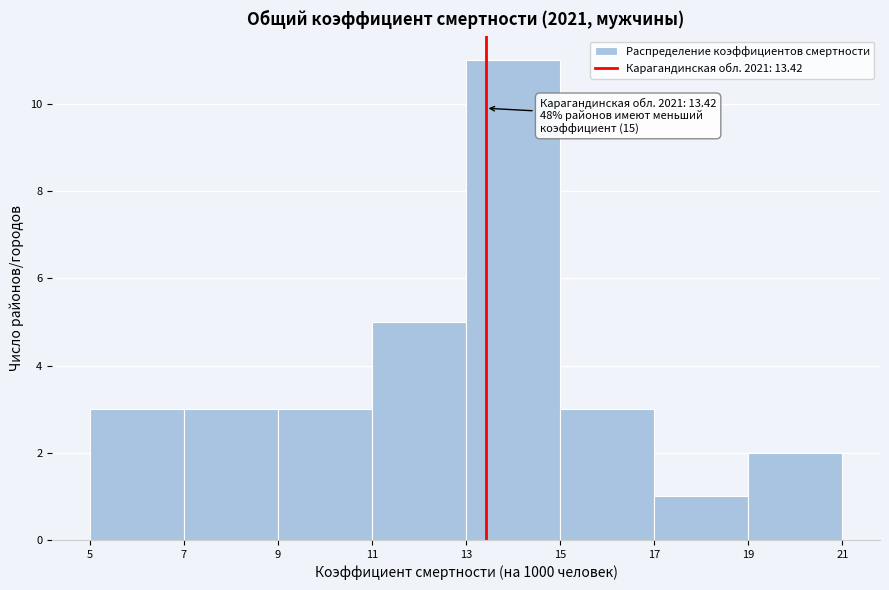

Which range on the x-axis has the tallest bar?

13 to 15